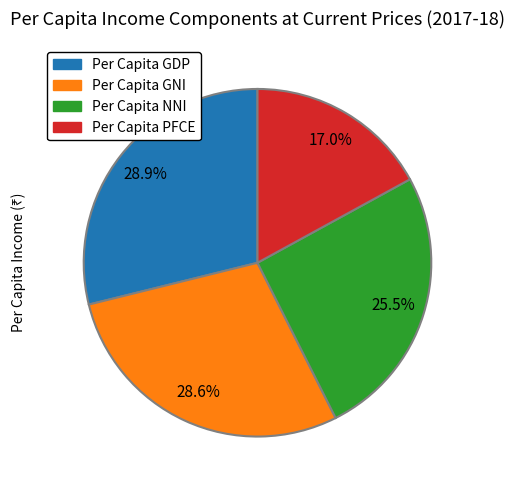

Which category has the smallest portion of the pie?

Per Capita PFCE